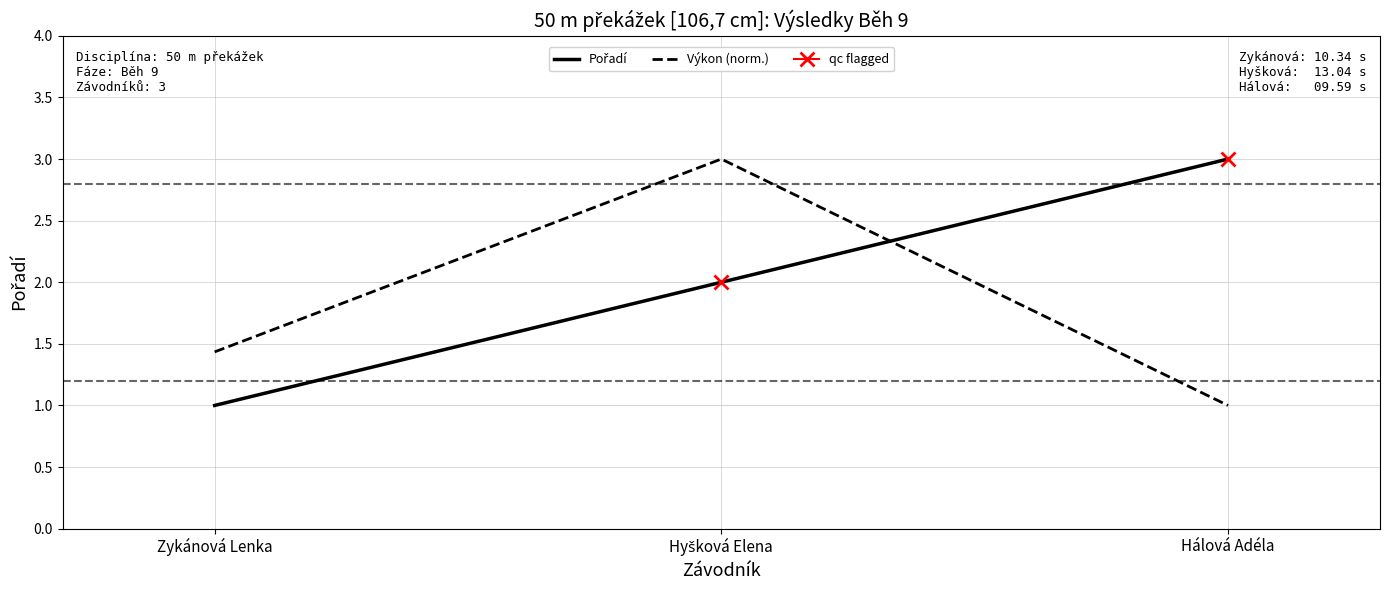

Which series has the widest spread of values?

Pořadí